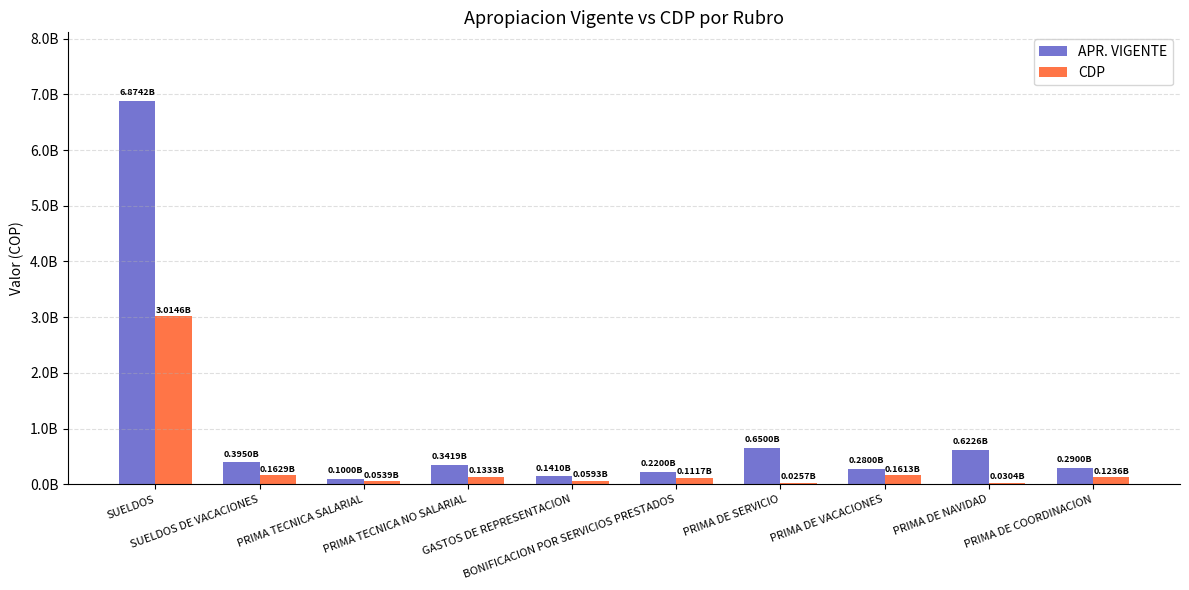

Reading left to right, transcribe all the data shown in this chart.

APR. VIGENTE: SUELDOS=6874189230	SUELDOS DE VACACIONES=395000000	PRIMA TECNICA SALARIAL=100000000	PRIMA TECNICA NO SALARIAL=341857453	GASTOS DE REPRESENTACION=141000000	BONIFICACION POR SERVICIOS PRESTADOS=220000000	PRIMA DE SERVICIO=650000000	PRIMA DE VACACIONES=280000000	PRIMA DE NAVIDAD=622641080	PRIMA DE COORDINACION=290000000
CDP: SUELDOS=3014623228	SUELDOS DE VACACIONES=162947206	PRIMA TECNICA SALARIAL=53872059	PRIMA TECNICA NO SALARIAL=133264548	GASTOS DE REPRESENTACION=59311342	BONIFICACION POR SERVICIOS PRESTADOS=111743878	PRIMA DE SERVICIO=25684995	PRIMA DE VACACIONES=161331857	PRIMA DE NAVIDAD=30366417	PRIMA DE COORDINACION=123646919